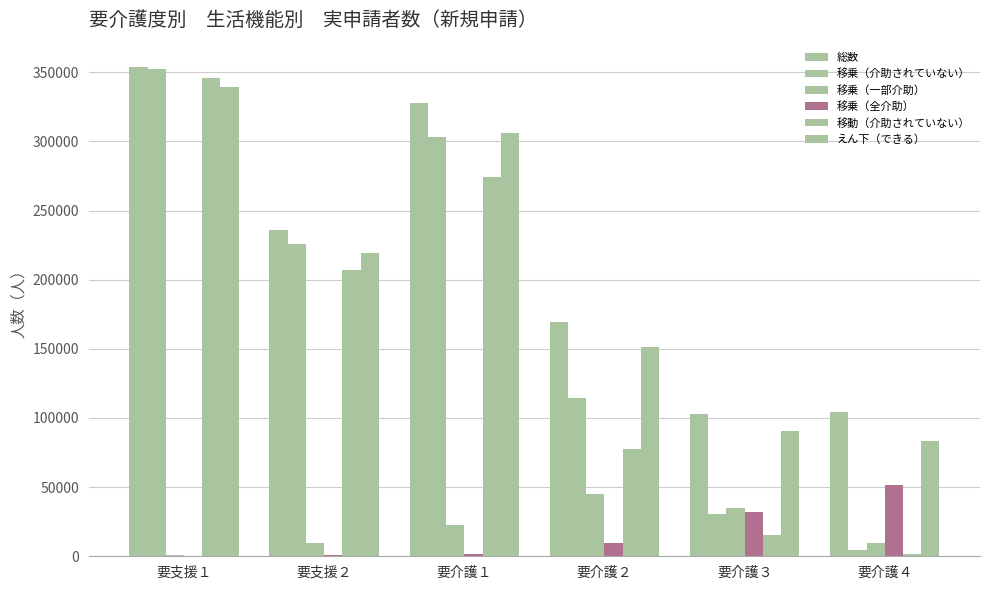

The 移乗（一部介助） series shows 44890 at 要介護２. True or false?

True